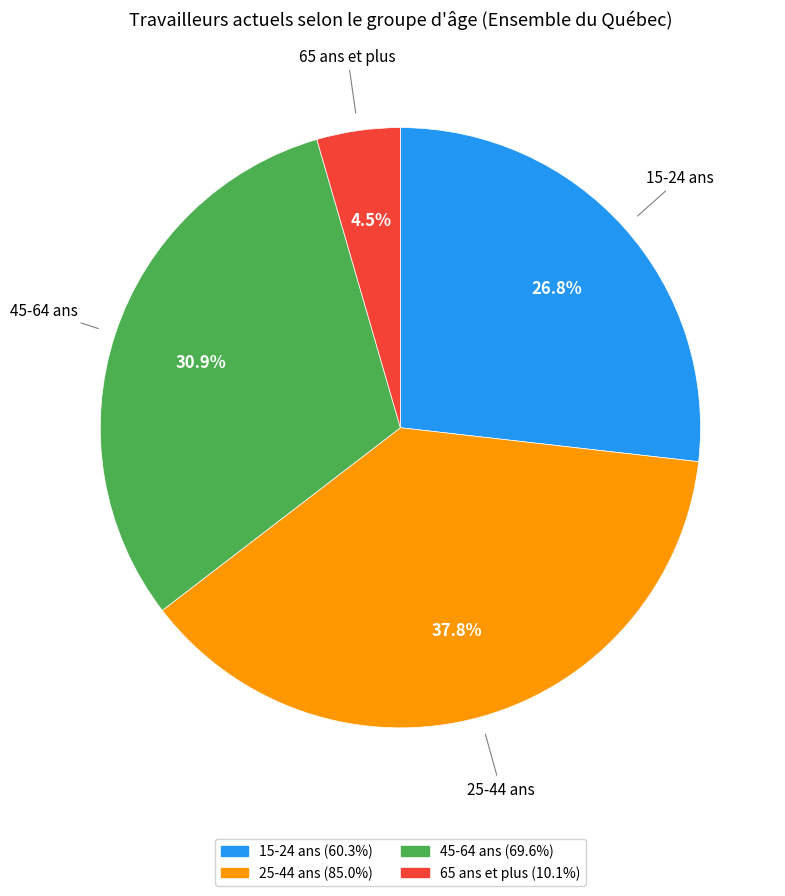

How many segments does this pie chart have?

4